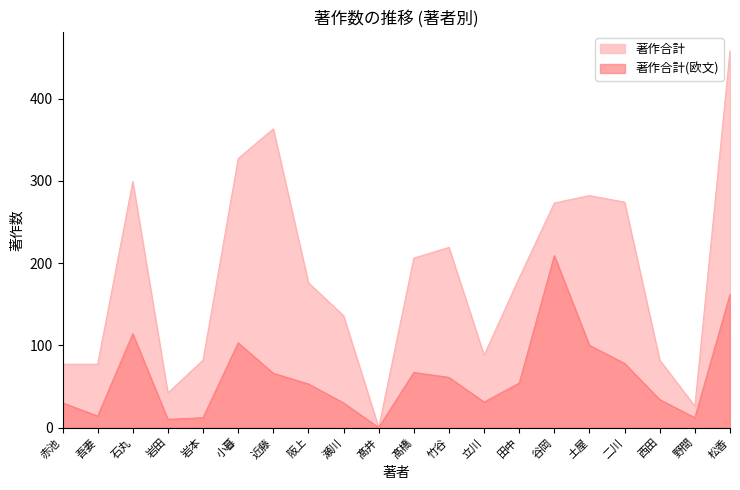

True or false: 著作合計 and 著作合計(欧文) cross at least once.

False